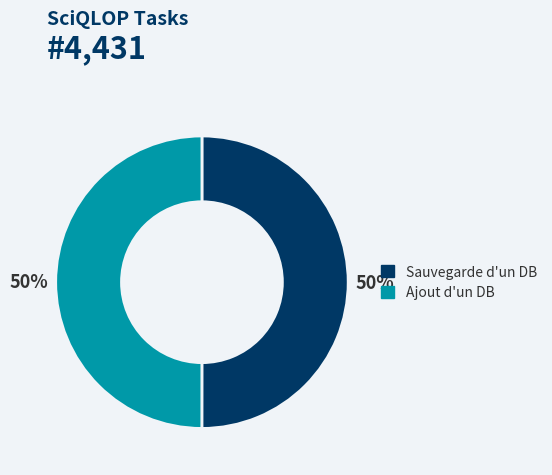

Is the sum of Sauvegarde d'un DB and Ajout d'un DB greater than half?

Yes